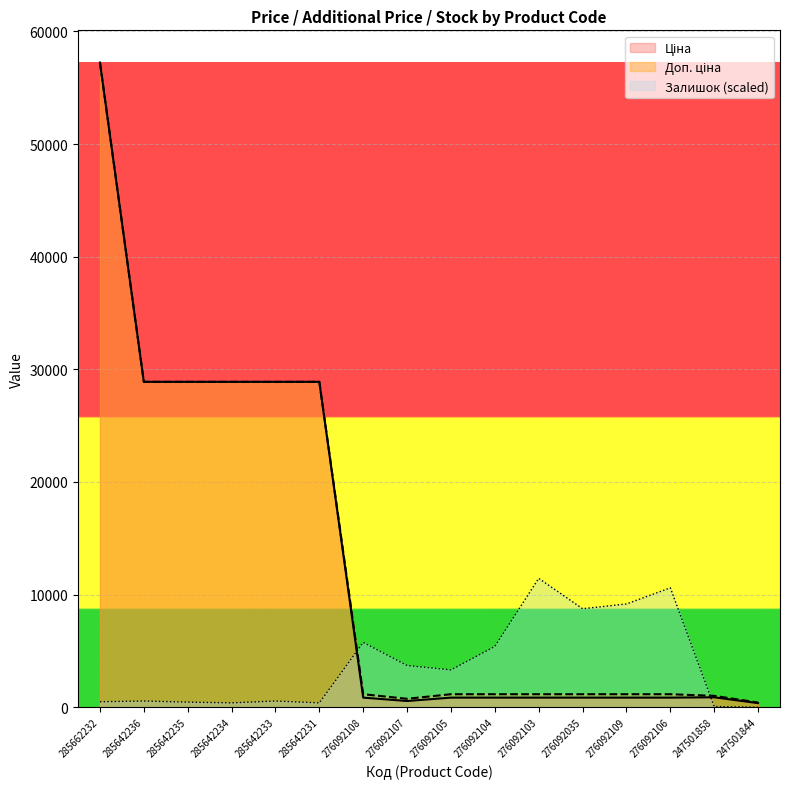

Is the value of Ціна at 276092109 greater than the value of Доп. ціна at 276092104?

No